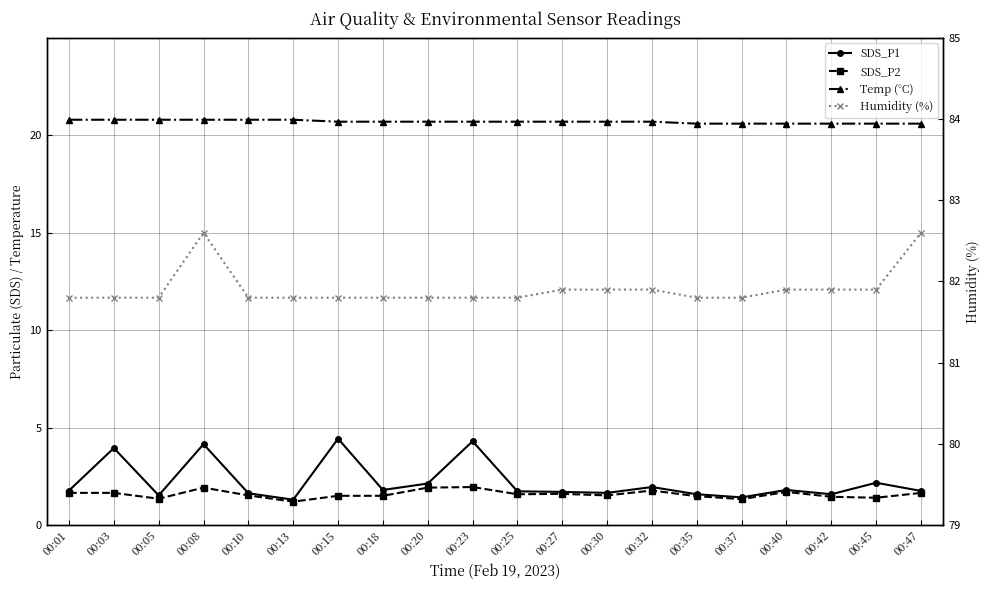

What are all the series names shown in the legend?

SDS_P1, SDS_P2, Temp (°C), Humidity (%)